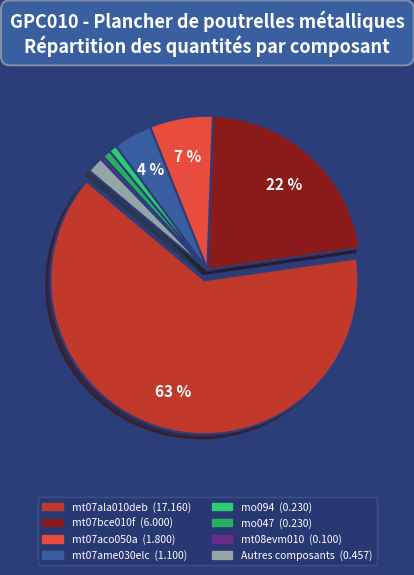

How many slices are in this pie chart?

8